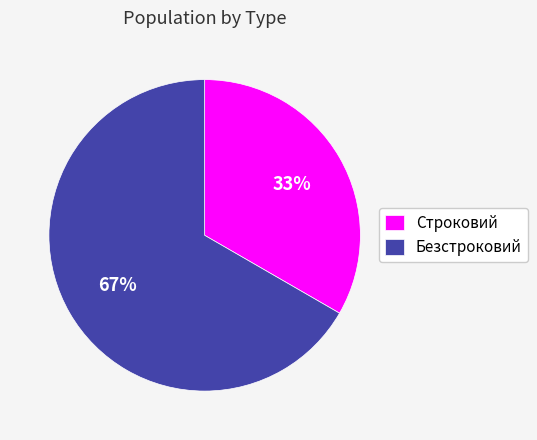

Do Строковий and Безстроковий together represent more than half of the pie?

Yes